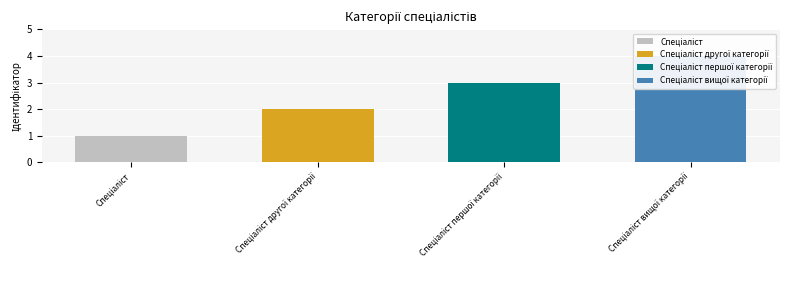

What is the minimum value shown in the chart?

1